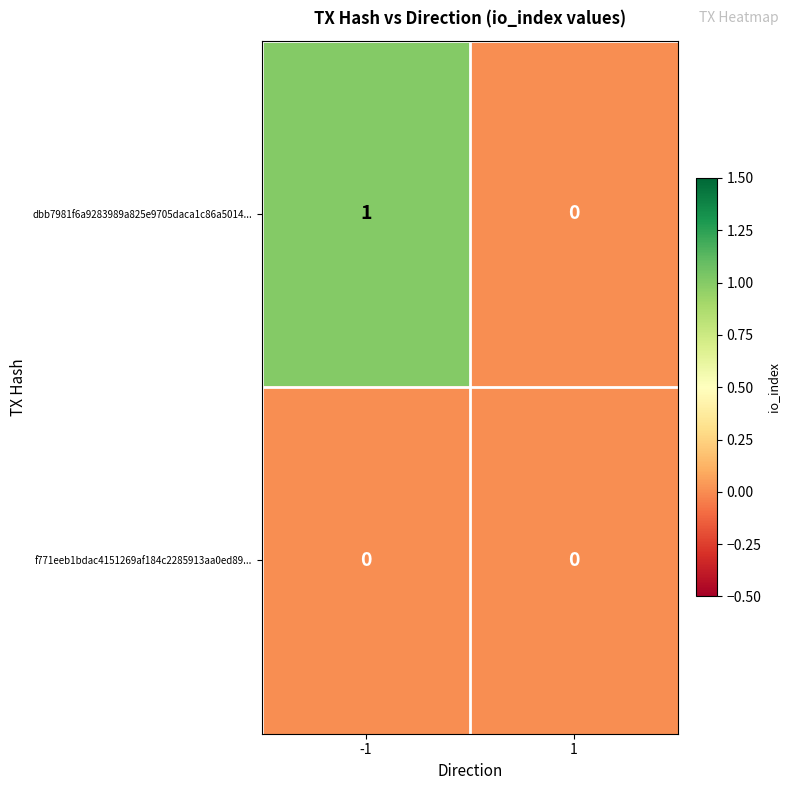

Between -1 and 1, which series saw the biggest shift?

dbb7981f6a9283989a825e9705daca1c86a5014...